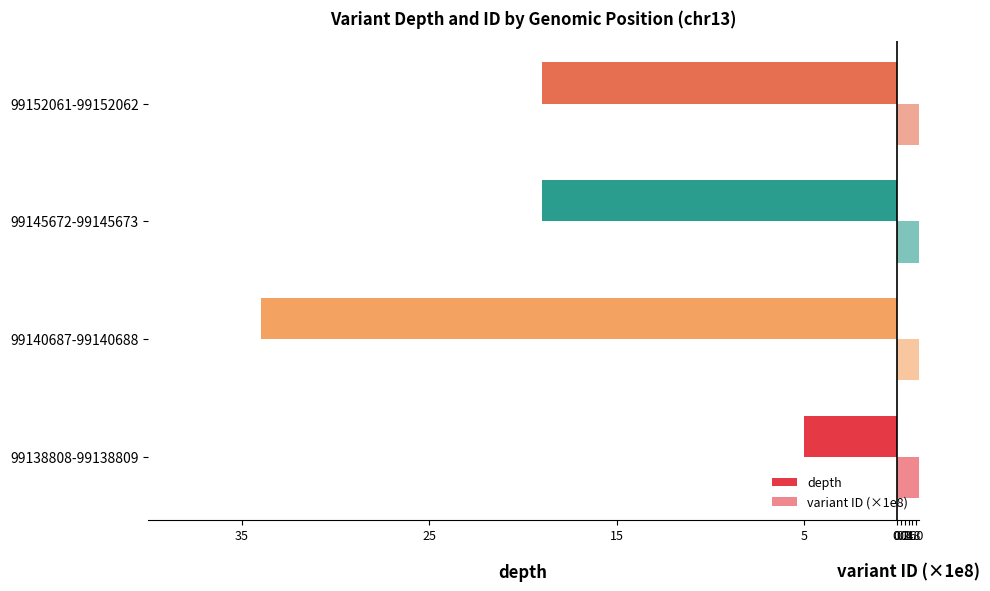

What is the greatest value displayed?

1.2